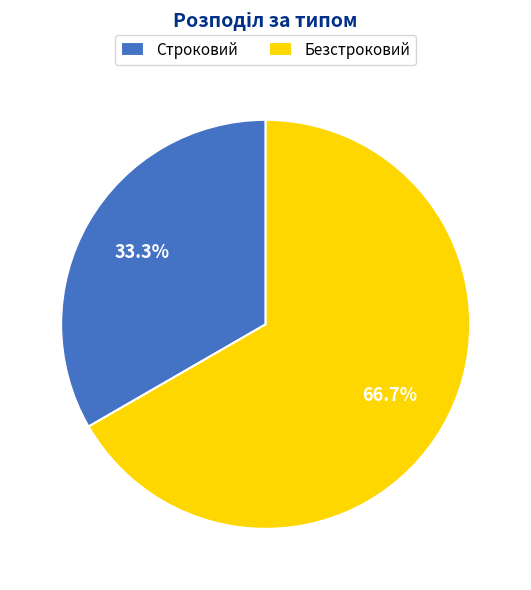

What is the ratio of the value at Строковий to the value at Безстроковий?

0.5